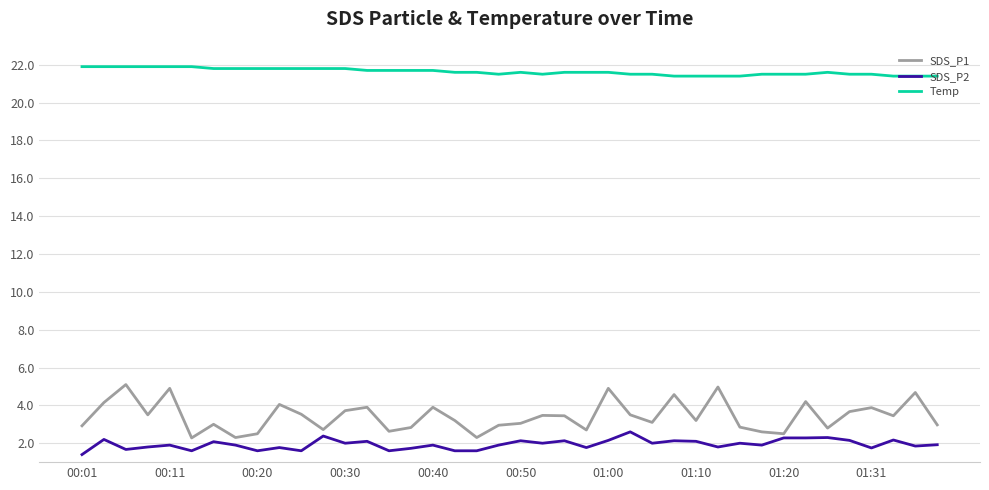

Which series has the largest total across all categories?

Temp